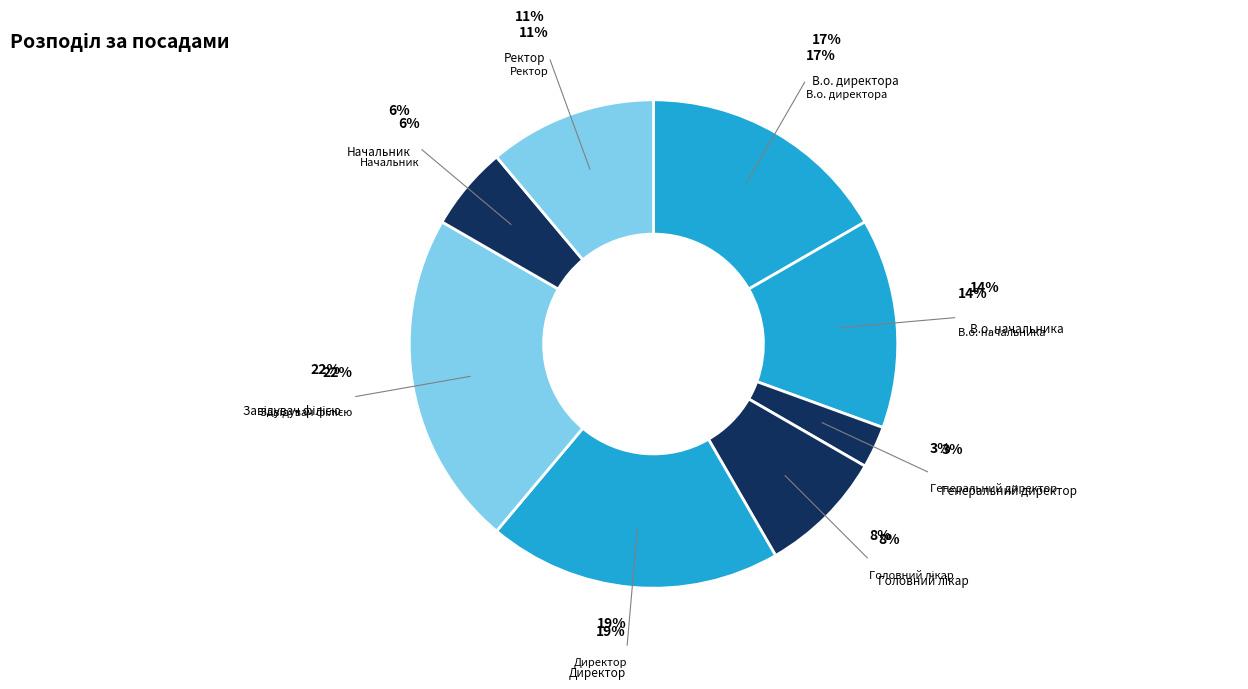

The В.о. начальника slice represents 28% of the pie. True or false?

False